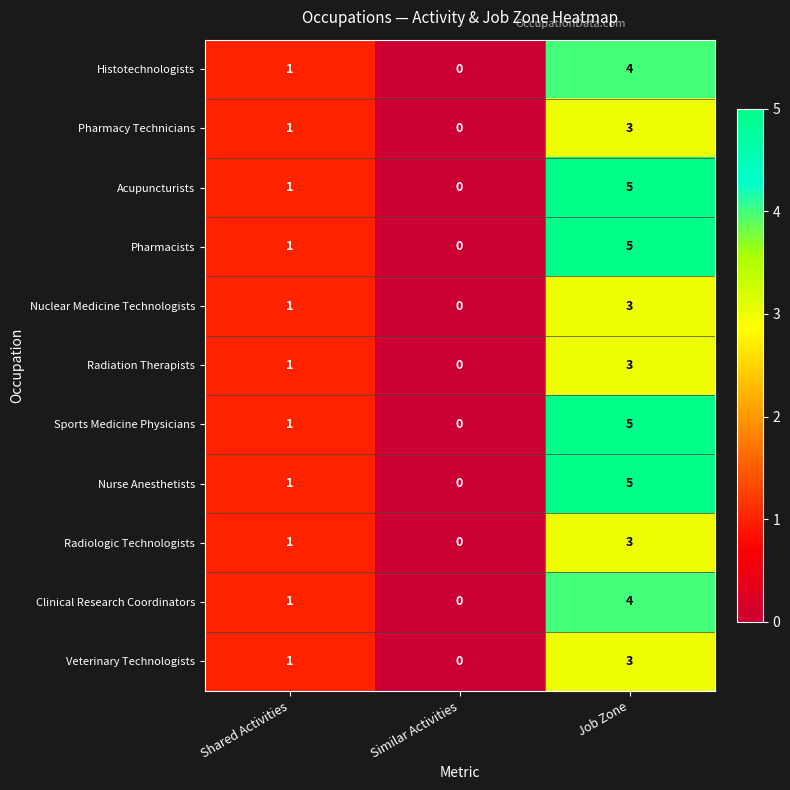

List the labels in order of Nuclear Medicine Technologists value, largest first.

Job Zone, Shared Activities, Similar Activities